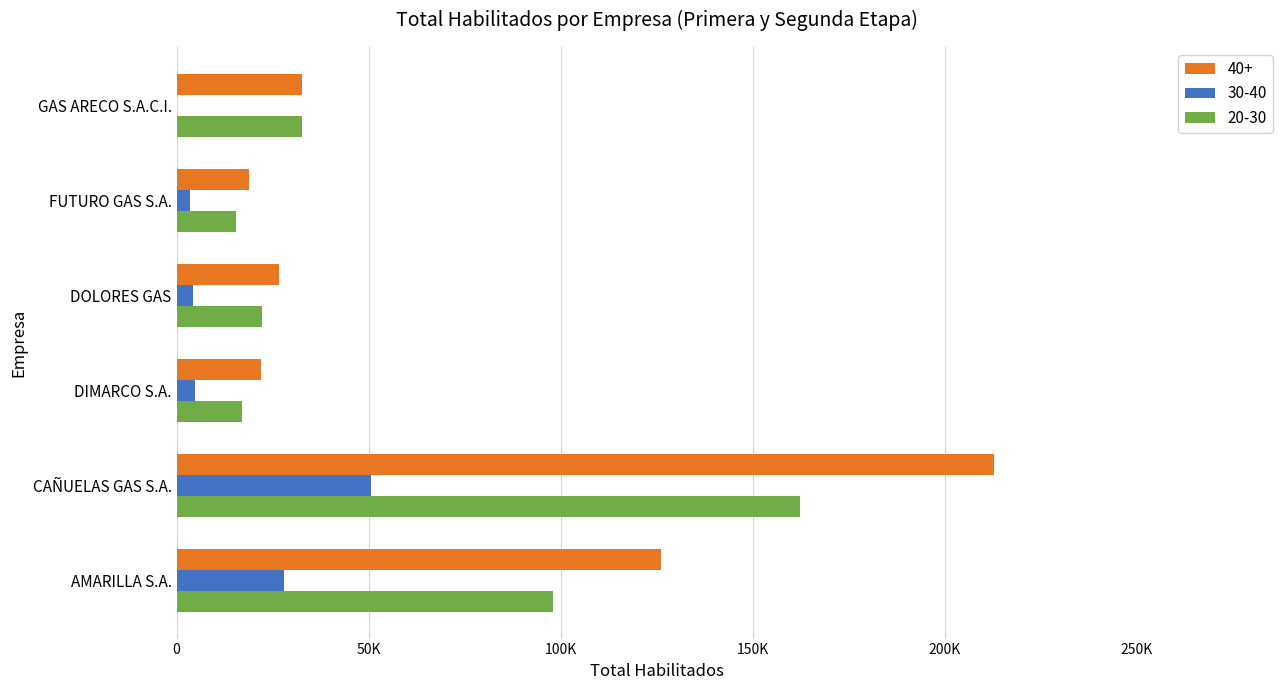

What is the label of the 1st bar from the left?

AMARILLA S.A.